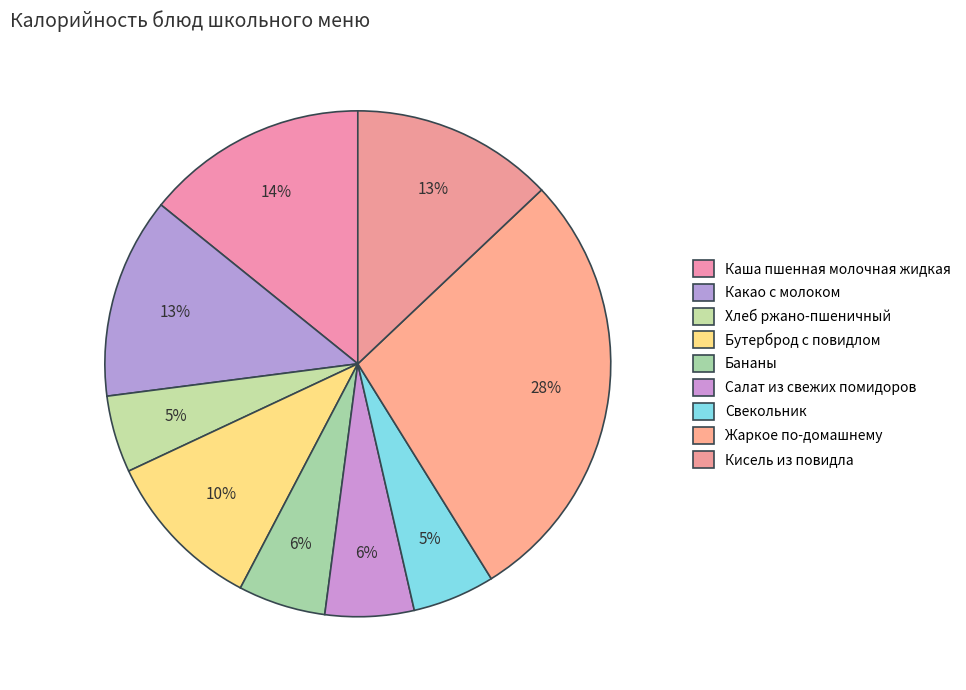

Approximately how many times larger is the value at Хлеб ржано-пшеничный compared to Салат из свежих помидоров?

0.9